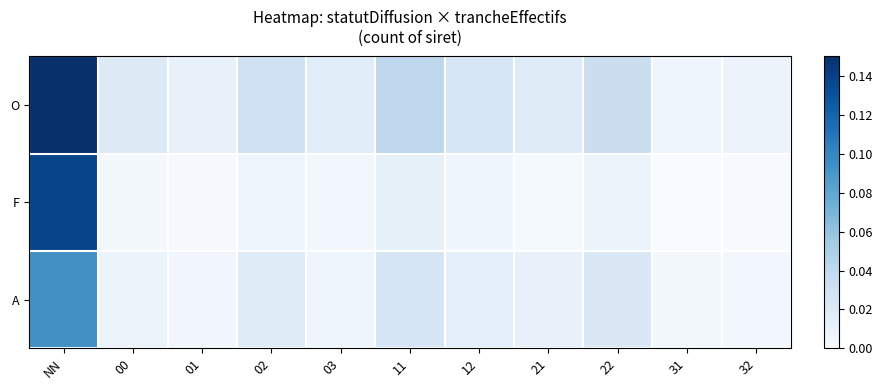

How many series are shown in this chart?

3